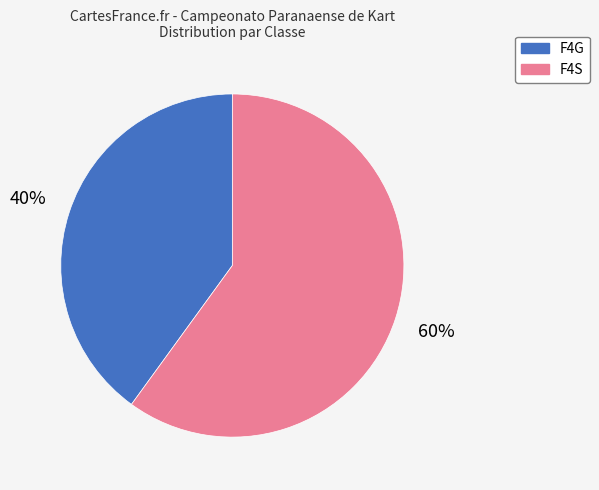

Which slice is the largest?

F4S